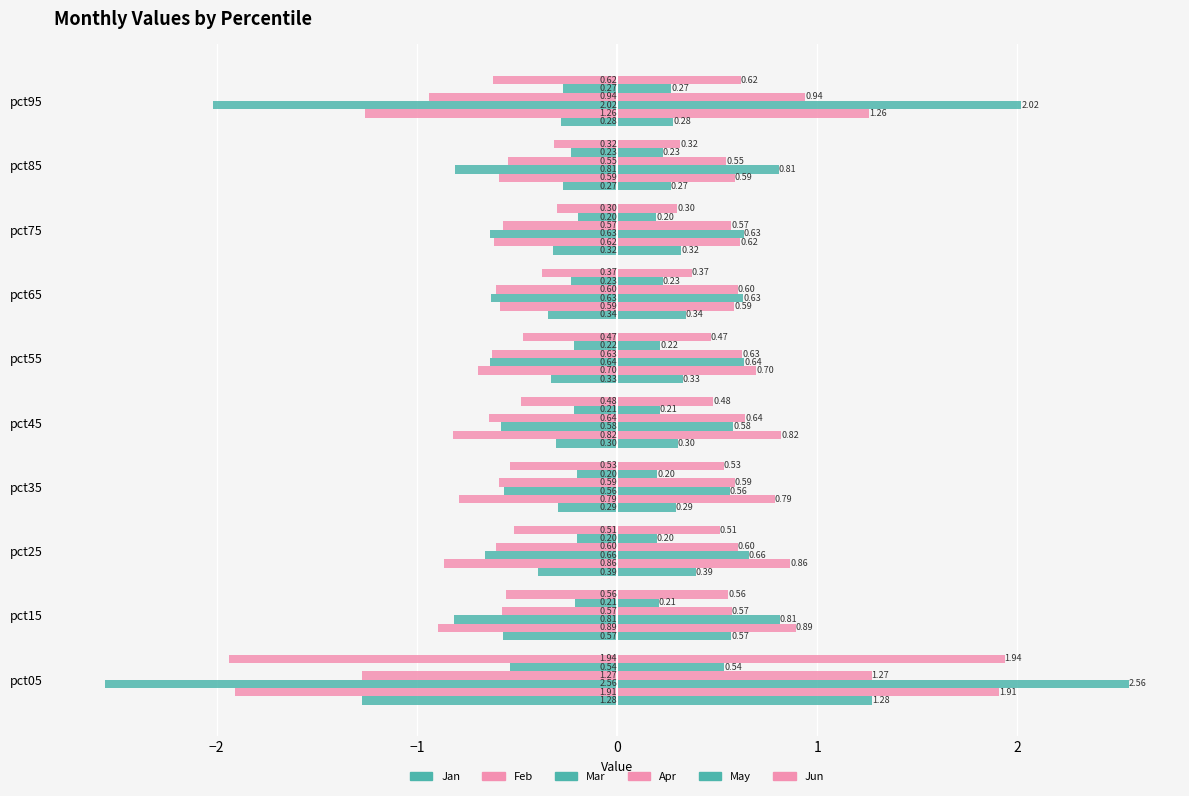

What is the average value of the Apr series?

-0.7